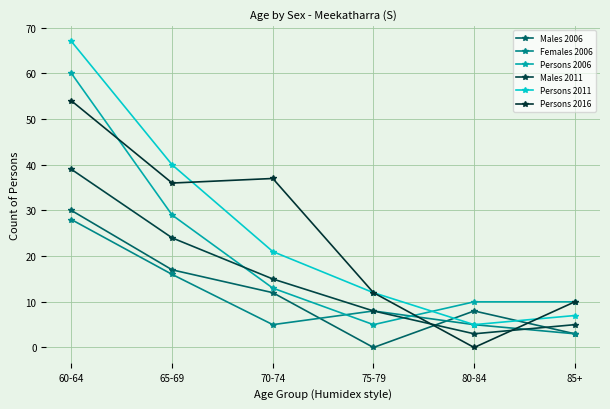

Which series changed the most between 75-79 and 80-84?

Persons 2016